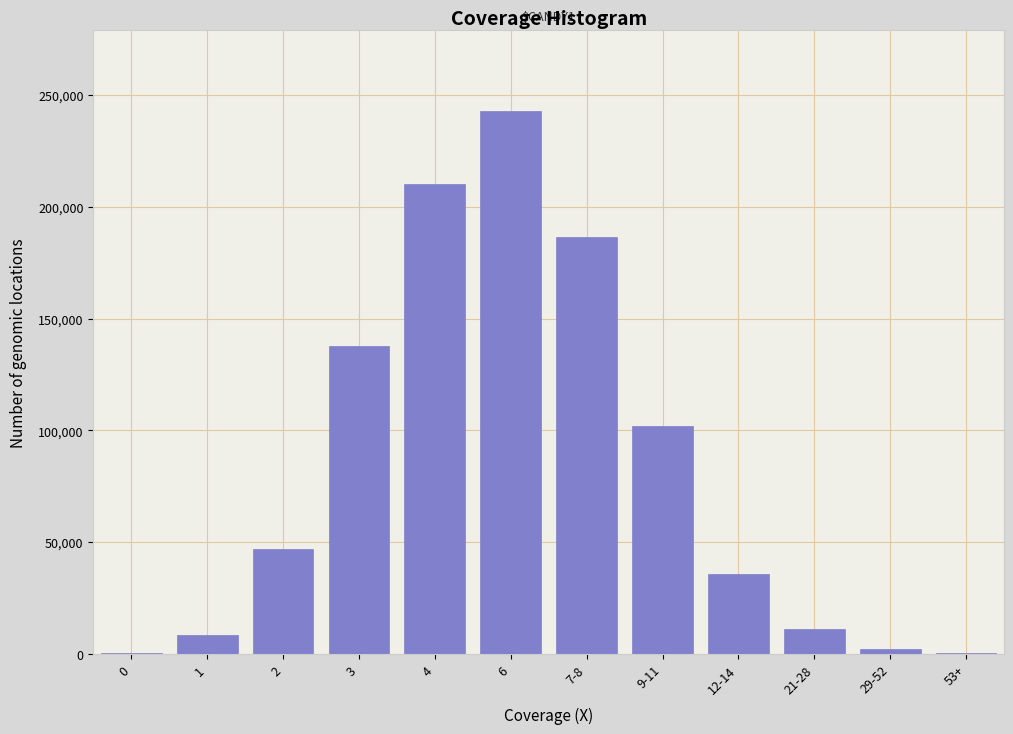

What is the change in value from 1 to 2?

+38505